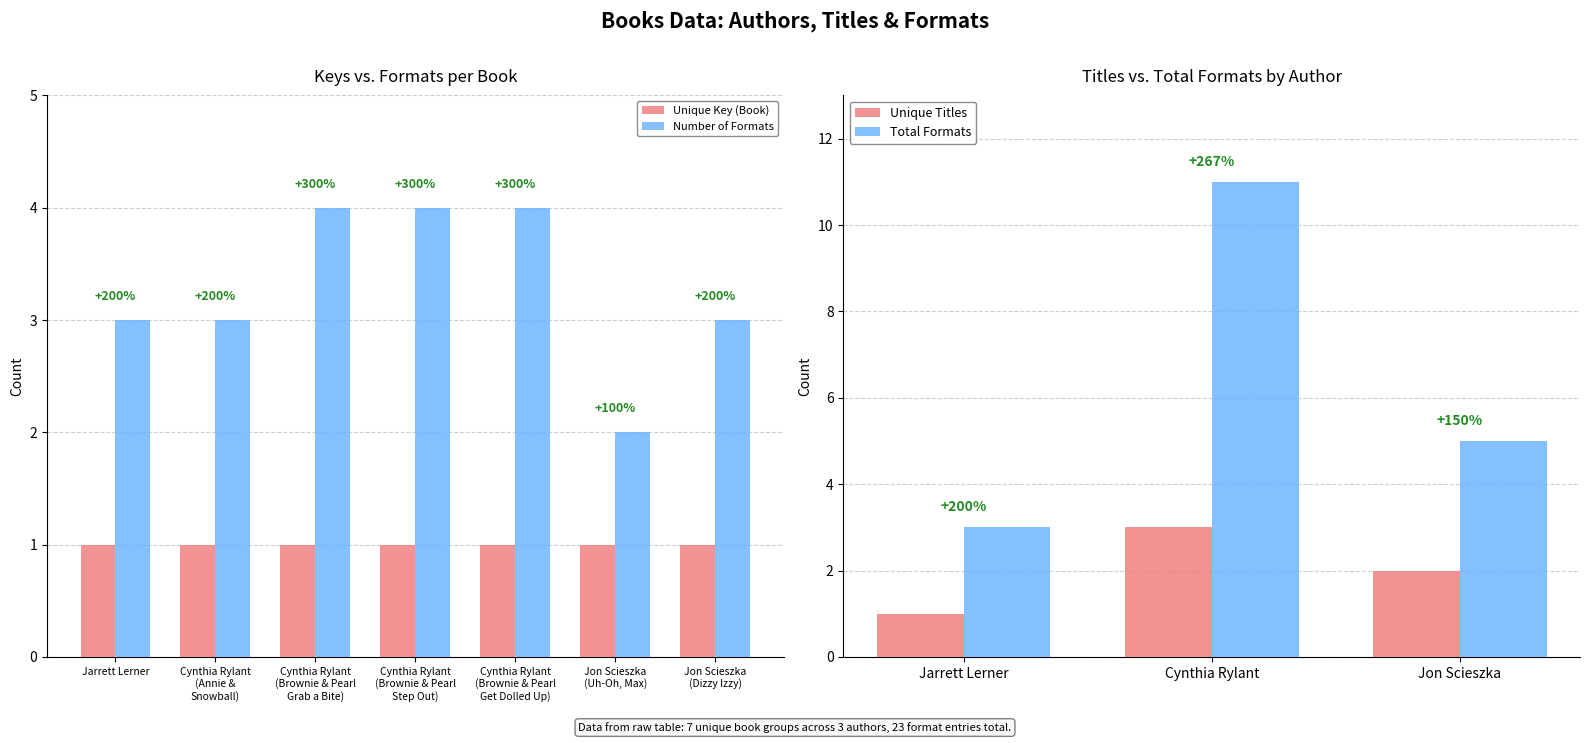

Are the bars horizontal?

No